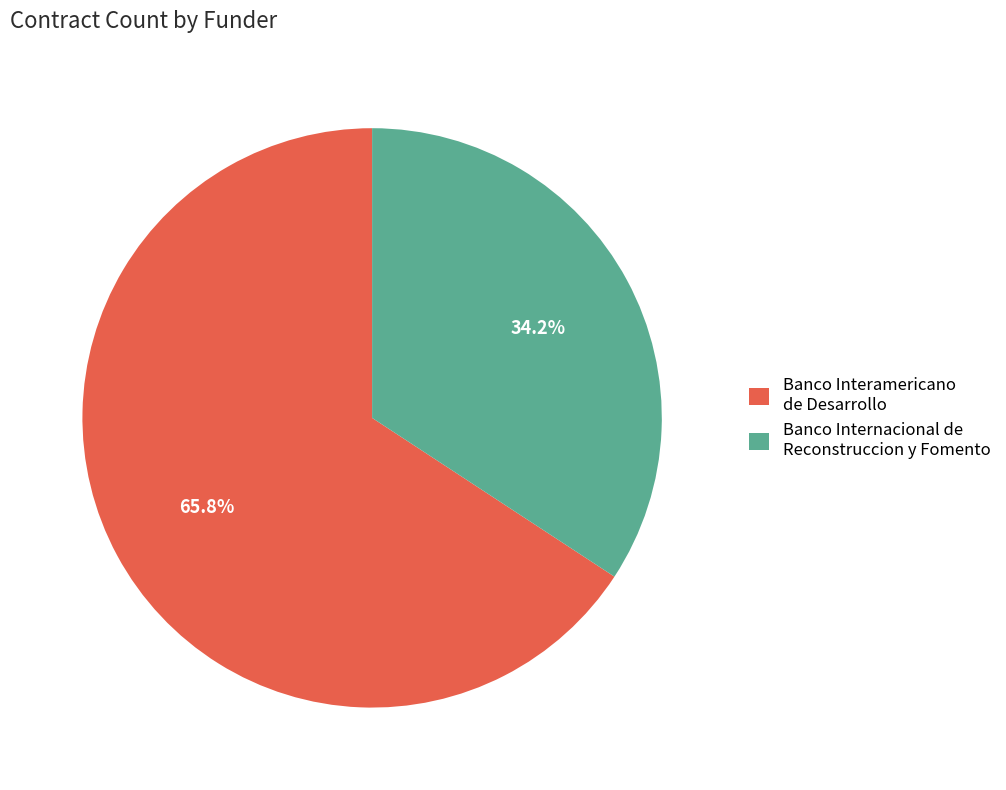

How many slices are in this pie chart?

2